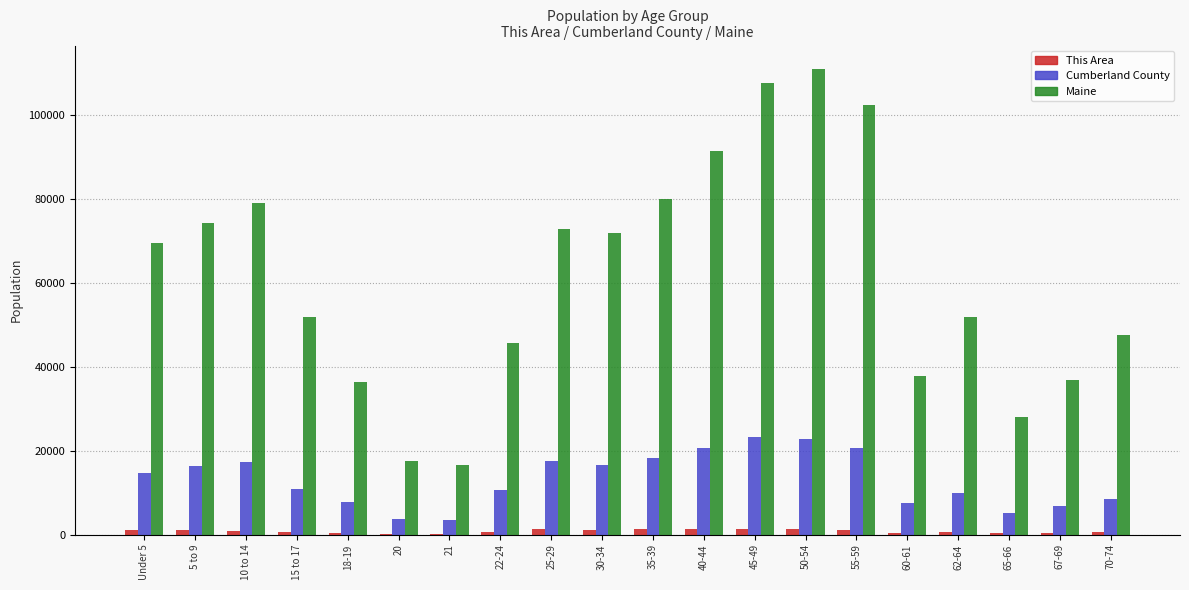

How many series are shown in this chart?

3